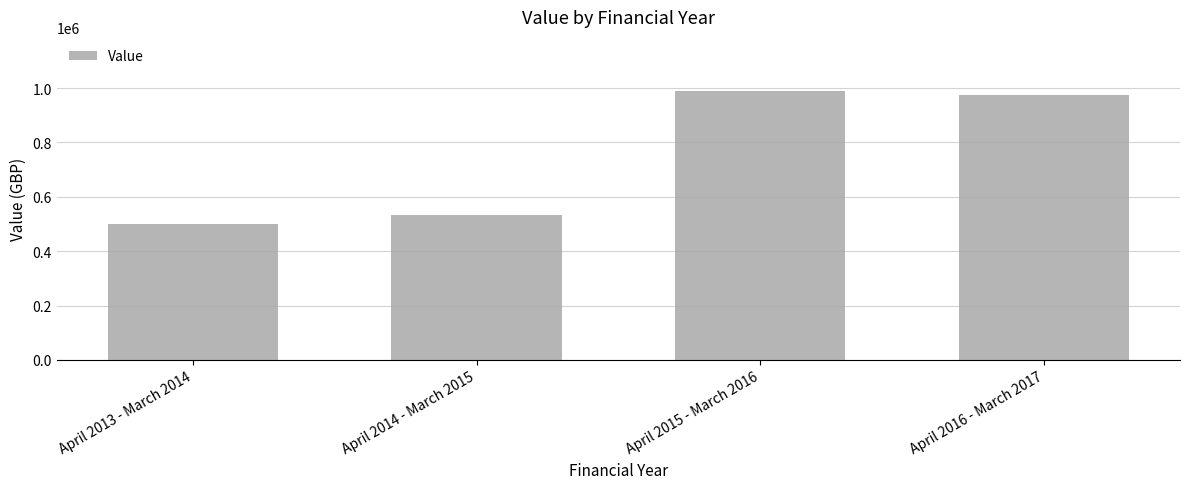

Approximately how many times larger is the value at April 2016 - March 2017 compared to April 2014 - March 2015?

1.8